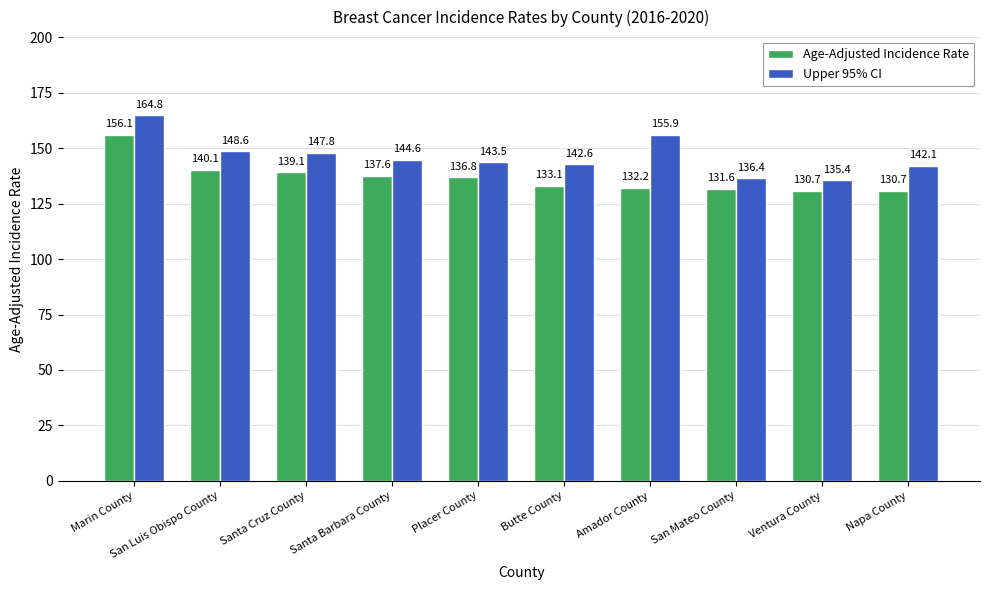

What is the average value of the Age-Adjusted Incidence Rate series?

136.8